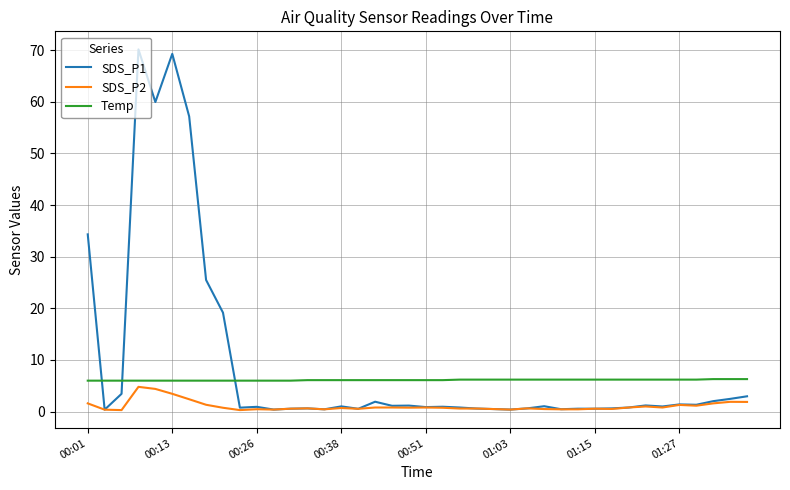

Which series has the largest range (max minus min)?

SDS_P1